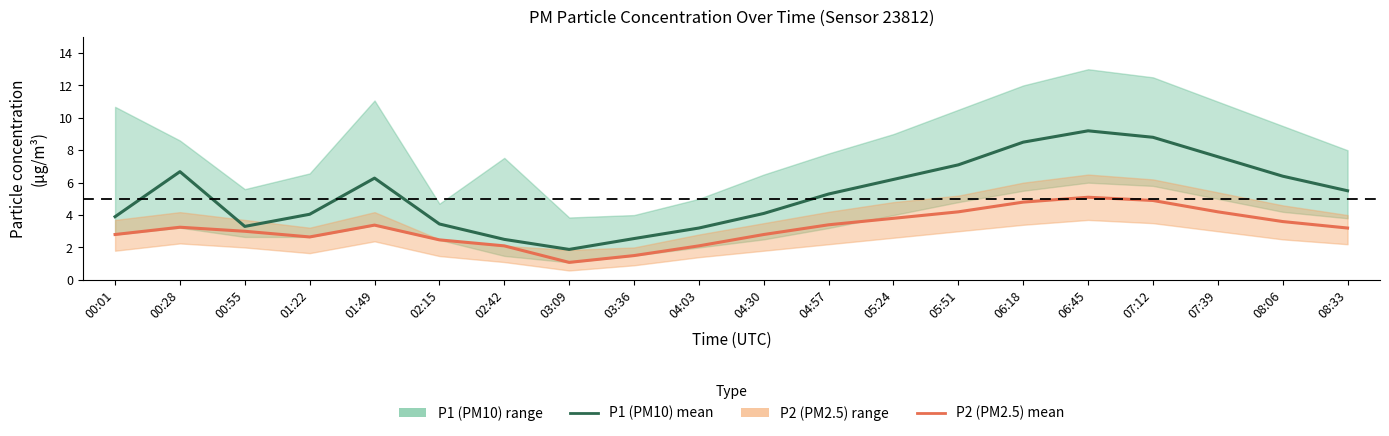

What is the label of the 12th point from the left?

04:57